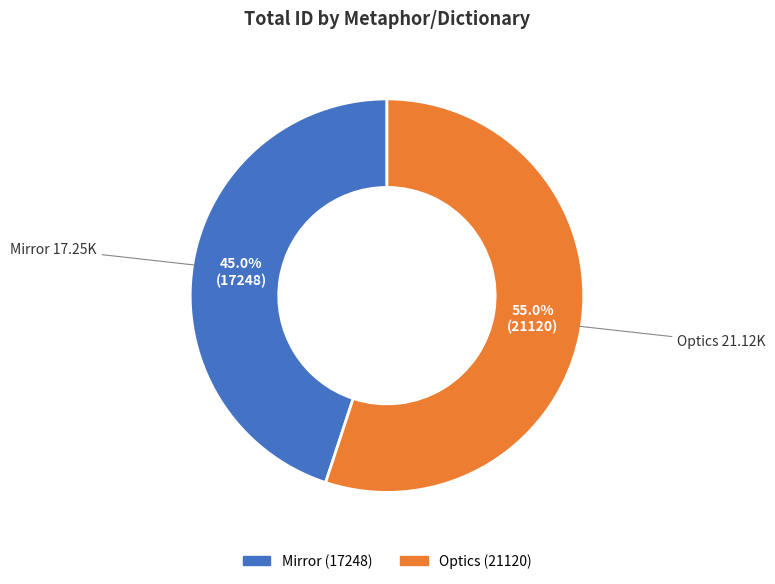

To the nearest percent, what is the difference between the Mirror and Optics slice percentages?

10%